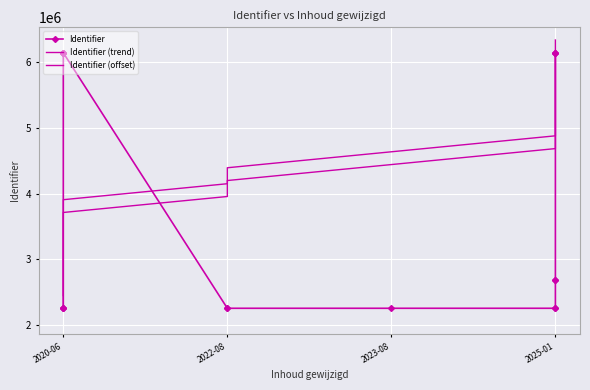

What are all the series names shown in the legend?

Identifier, Identifier (trend), Identifier (offset)